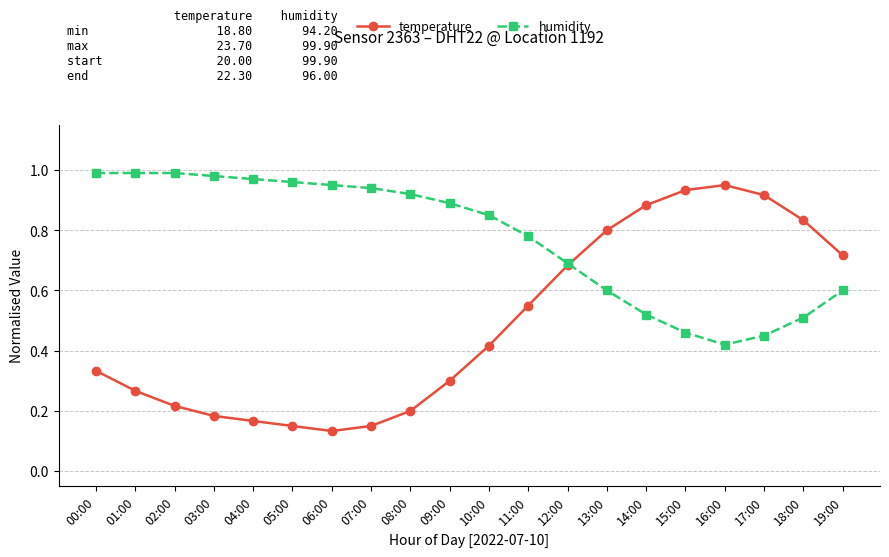

Does the chart have visible grid lines?

Yes